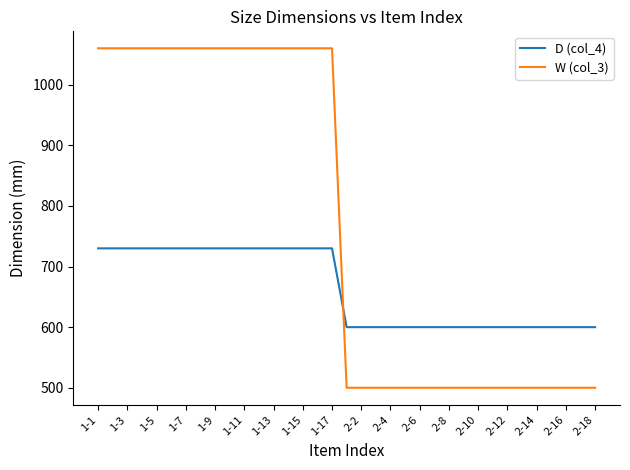

What is the difference between the maximum and minimum values in the W (col_3) series?

560